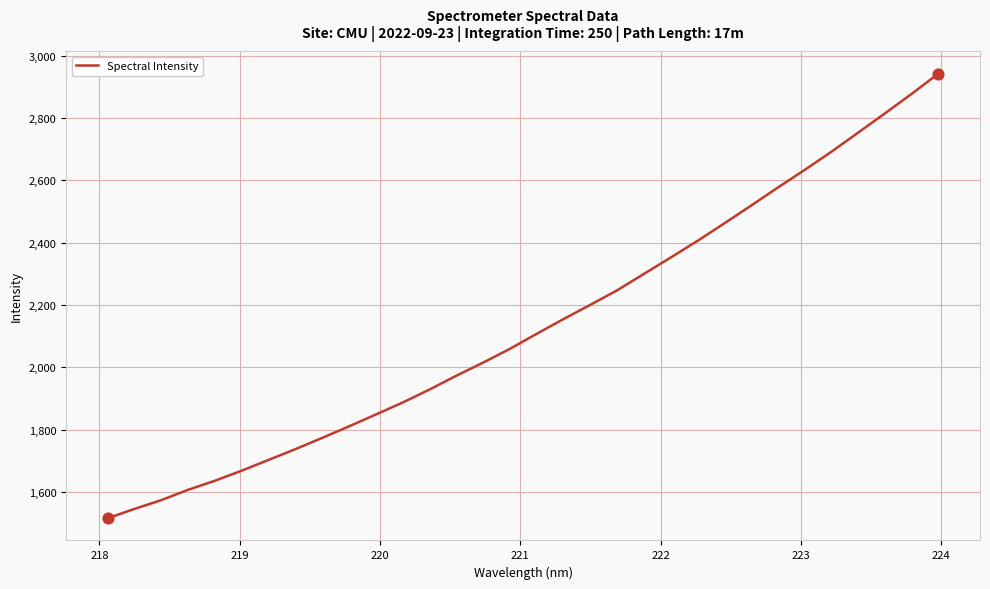

What is the maximum value shown in the chart?

2942.9